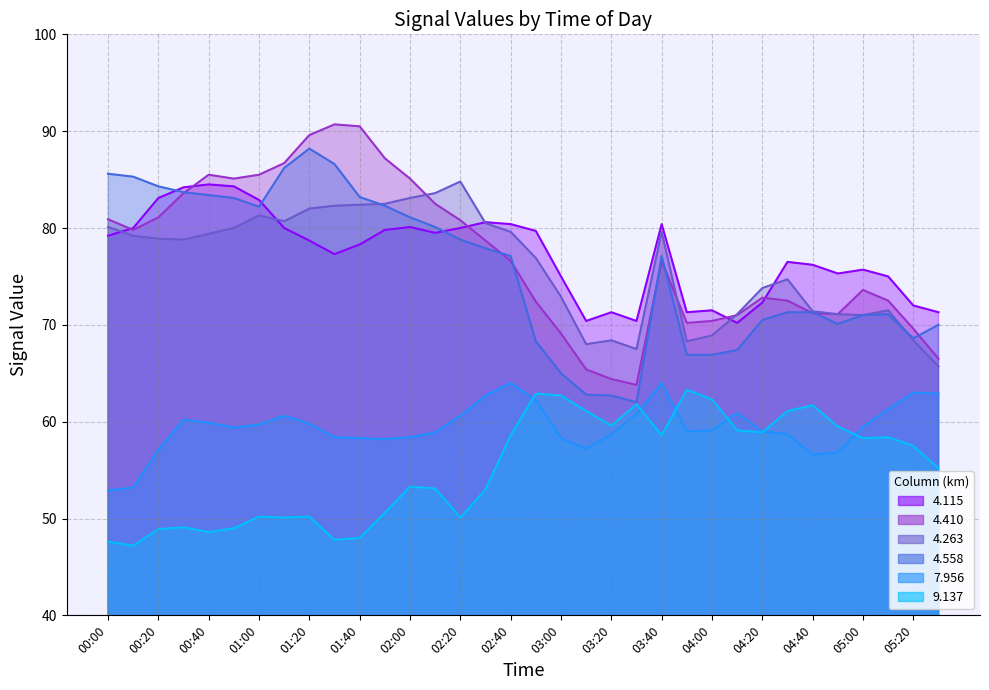

How many values in the 4.410 series are below 76?

16